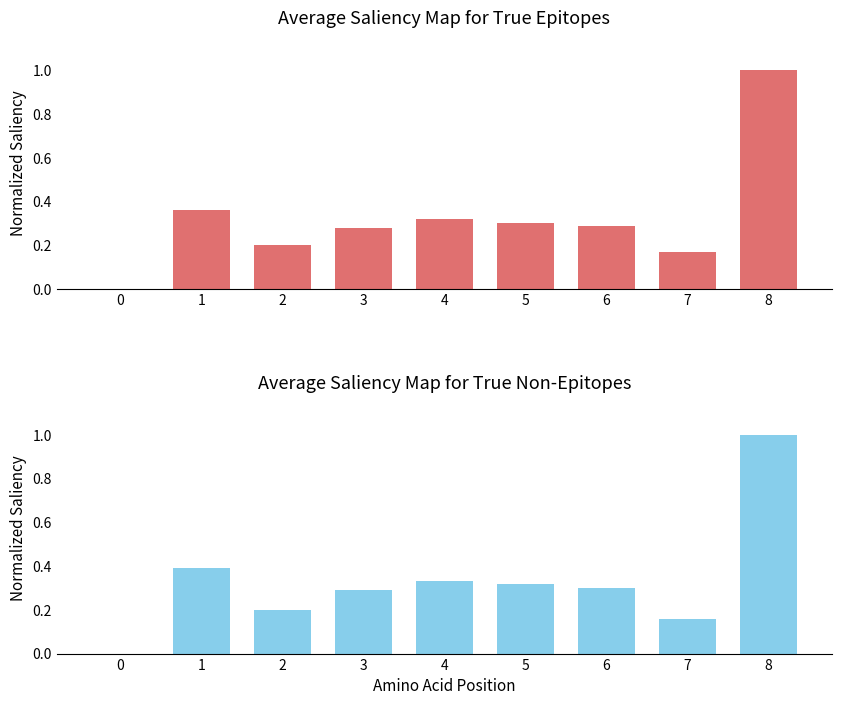

Reading right to left, list all the values displayed in this chart.

True Epitopes: 8=1.0	7=0.2	6=0.3	5=0.3	4=0.3	3=0.3	2=0.2	1=0.4	0=0.0
True Non-Epitopes: 8=1.0	7=0.2	6=0.3	5=0.3	4=0.3	3=0.3	2=0.2	1=0.4	0=0.0